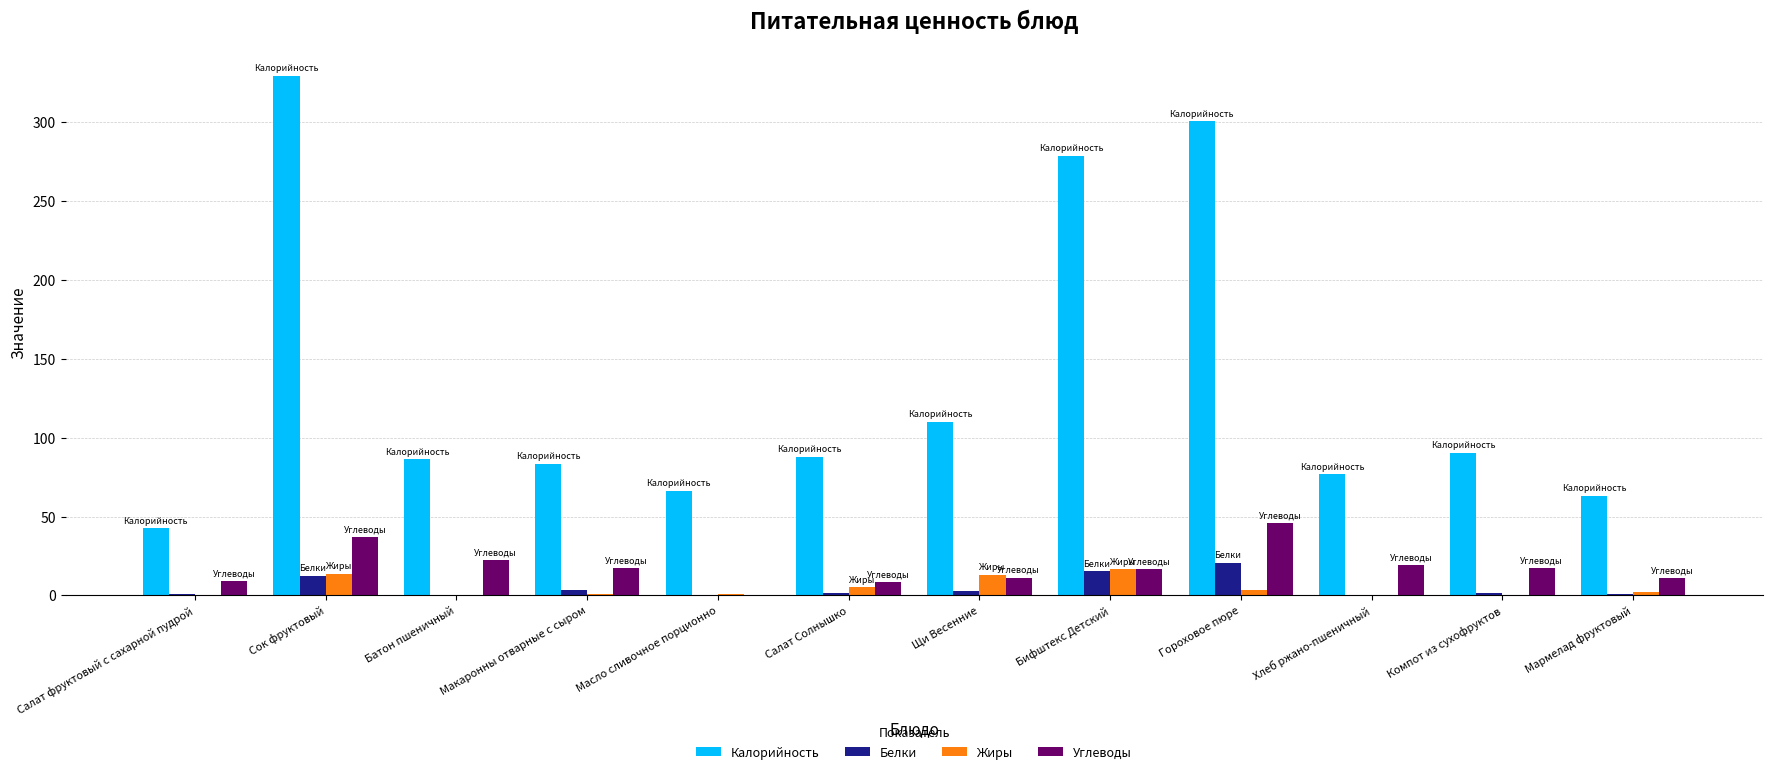

What is the spread (max minus min) of values at Масло сливочное порционно?

66.1